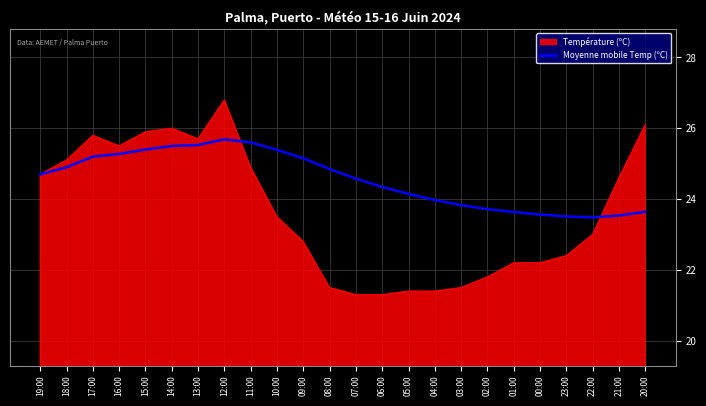

Rank the series by their maximum value, from highest to lowest.

Température (ºC), Moyenne mobile Temp (ºC)